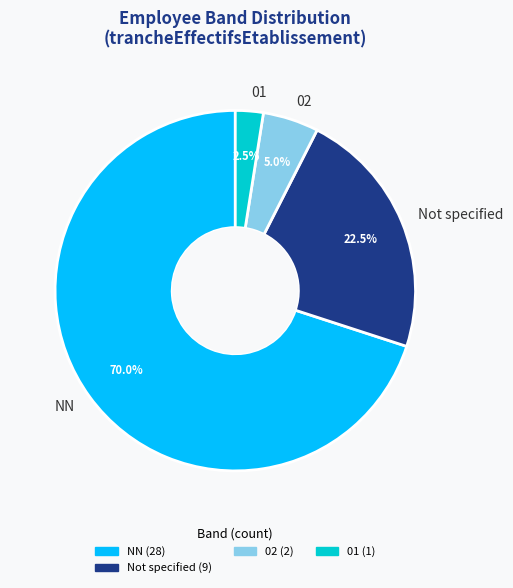

Which has a higher value, 01 or NN?

NN